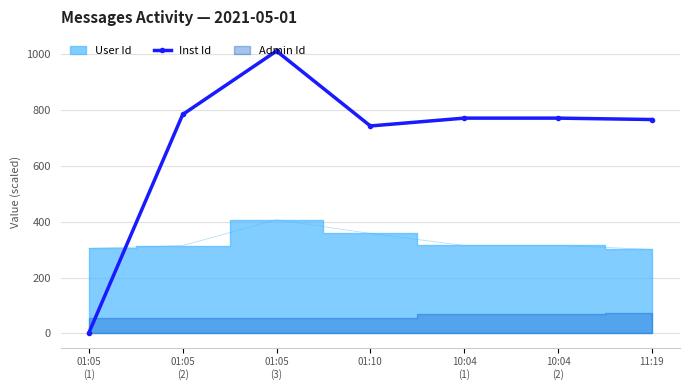

What is the difference between the maximum and minimum values?

1008